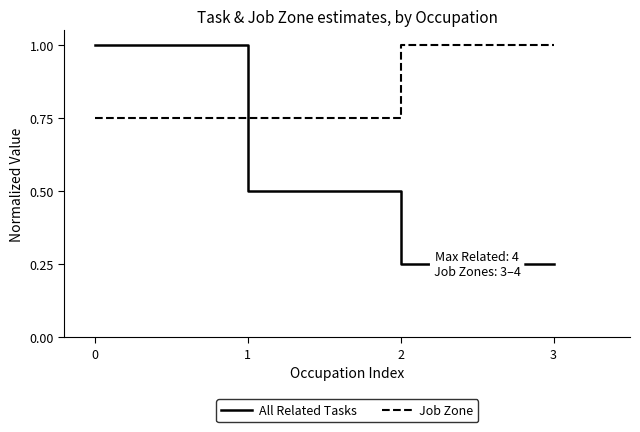

True or false: All Related Tasks and Job Zone intersect in this chart.

True